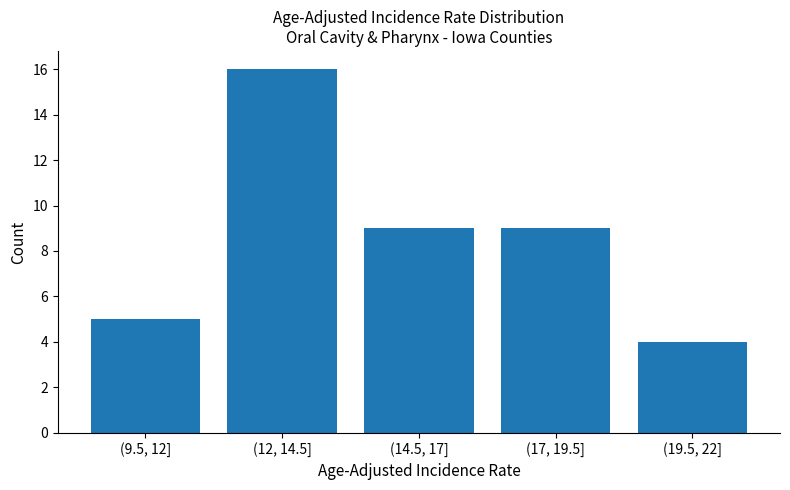

Reading left to right, extract all data points from this chart.

5	16	9	9	4